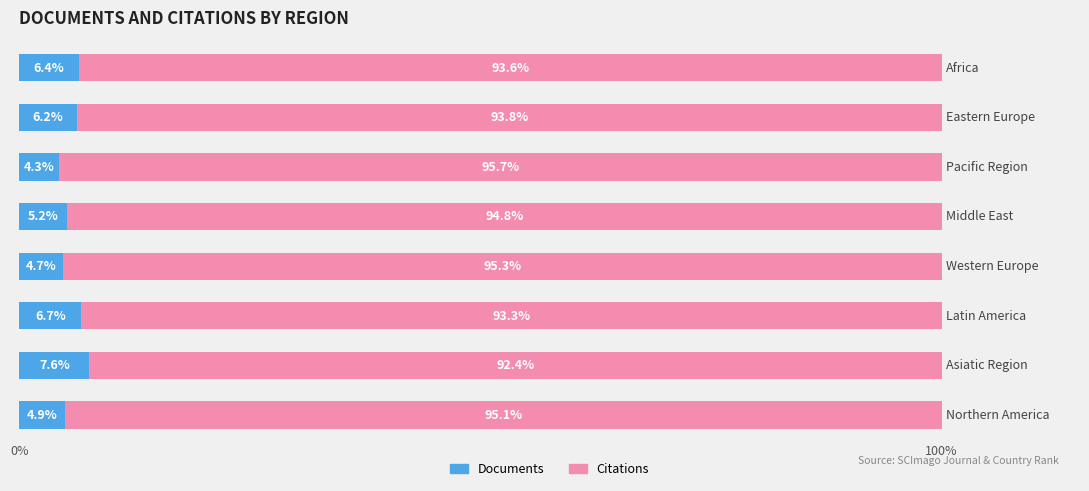

What is the highest value of the Documents series?

7.6